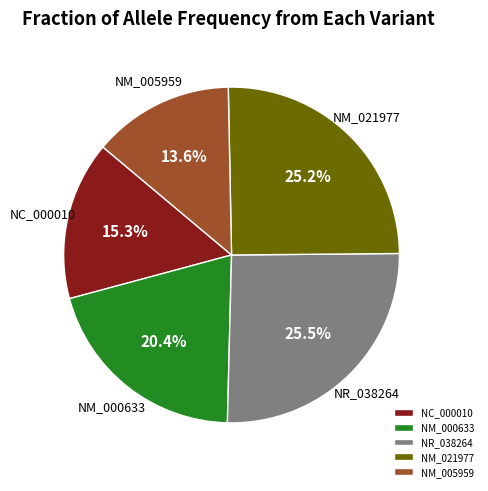

Which slice is the smallest?

NM_005959